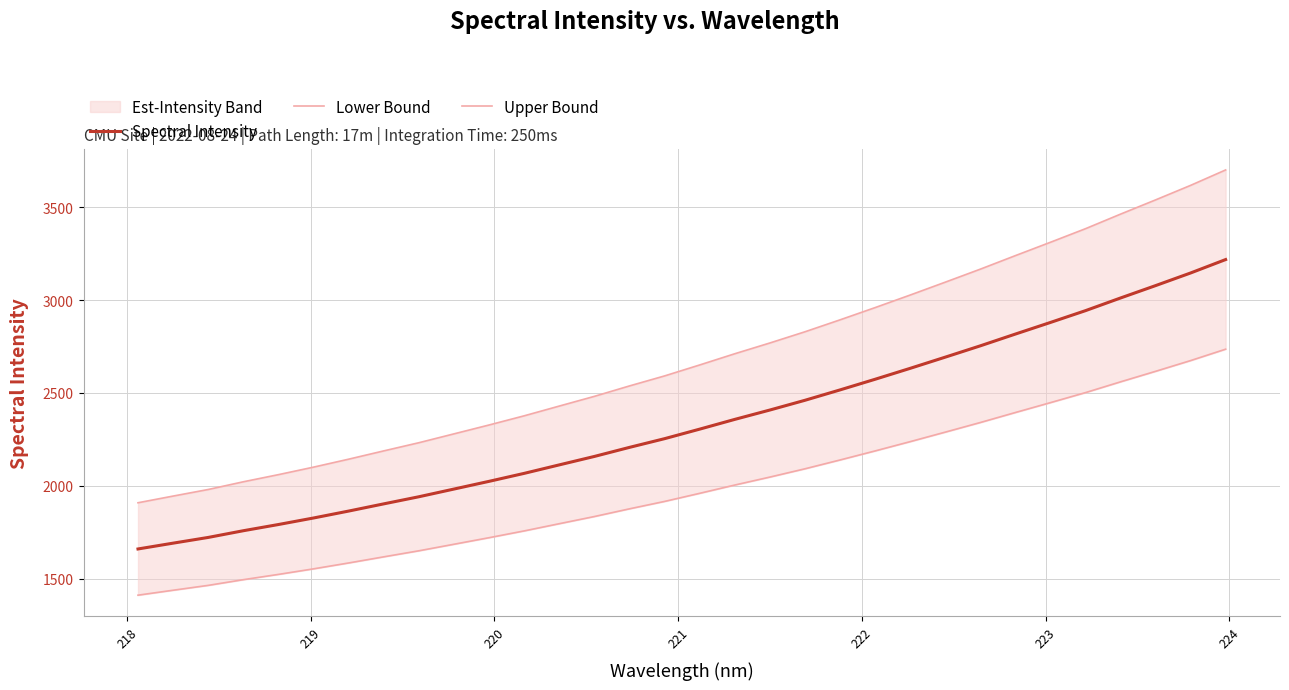

What is the highest value of the Spectral Intensity series?

3218.3